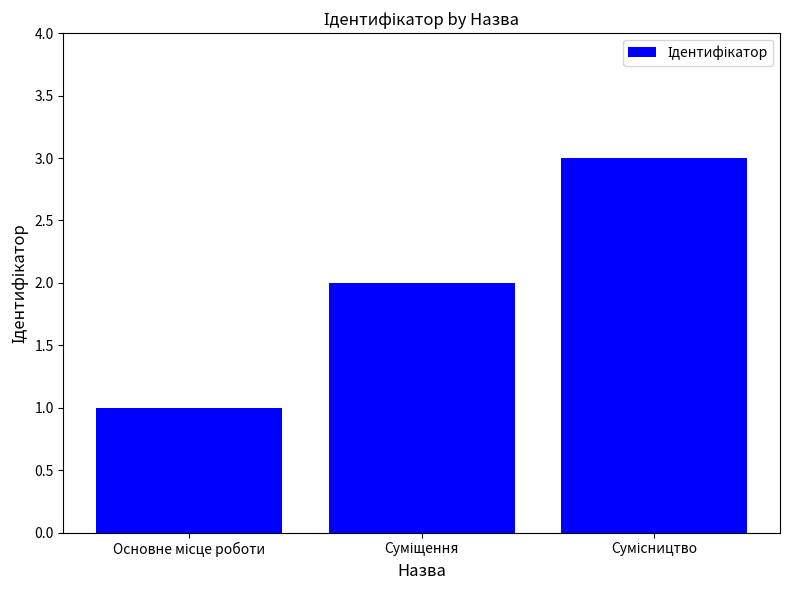

What is the minimum value shown in the chart?

1